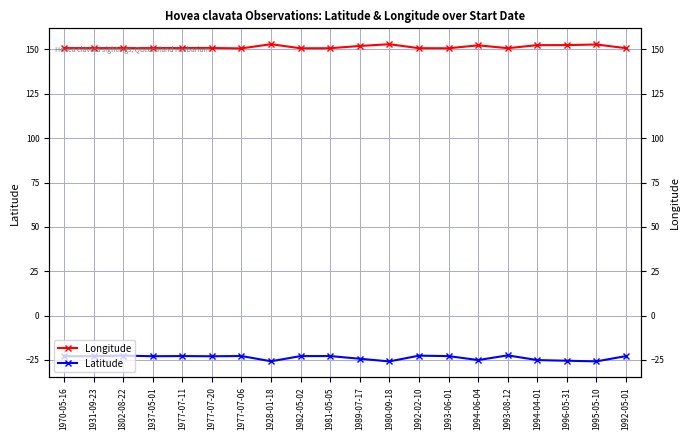

What are all the series names shown in the legend?

Longitude, Latitude